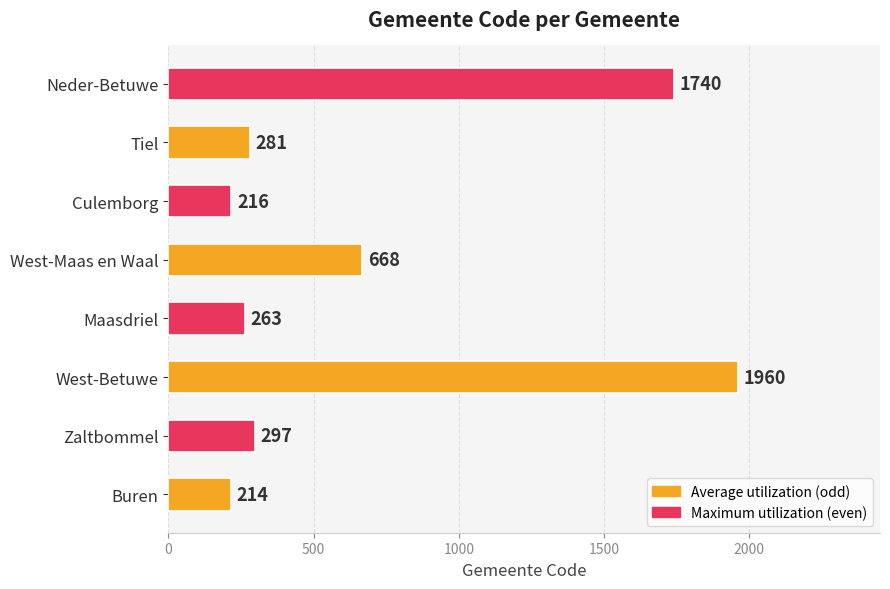

What is the maximum value shown in the chart?

1960